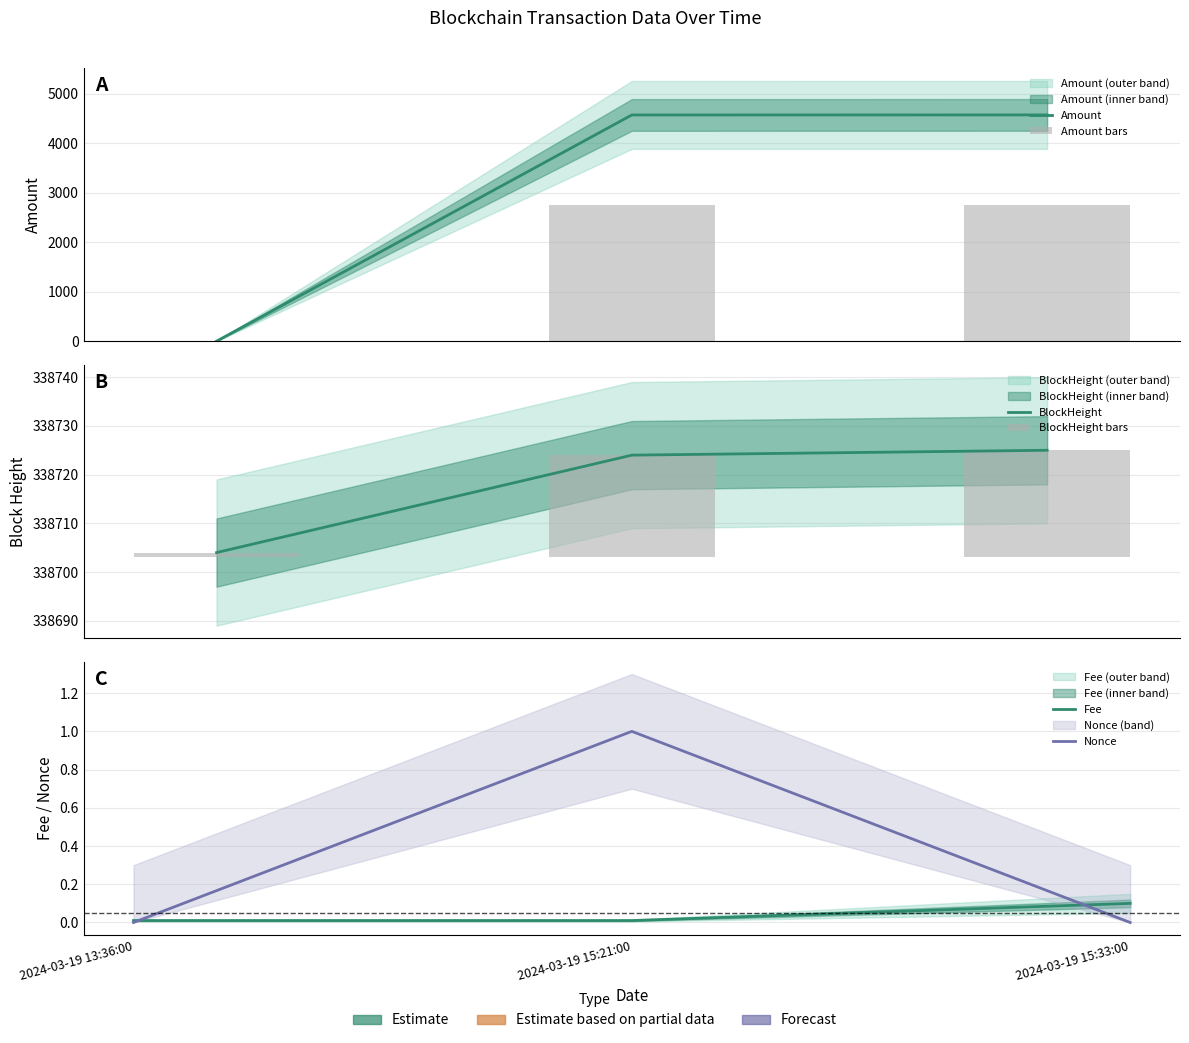

What is the spread (max minus min) of values at 2024-03-19 13:36:00?

338704.0